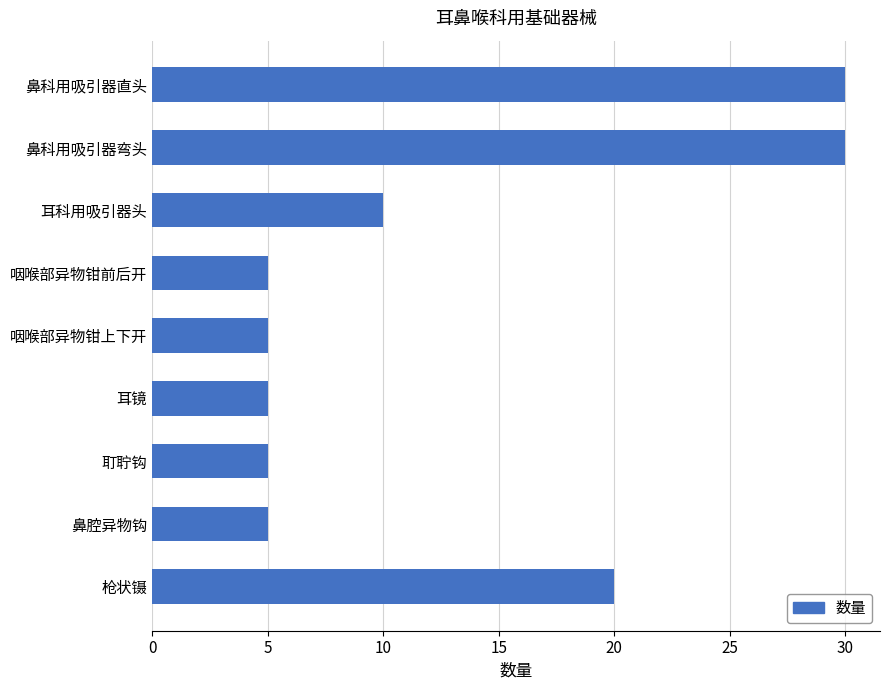

Where is the data nearest to the value 17?

枪状镊